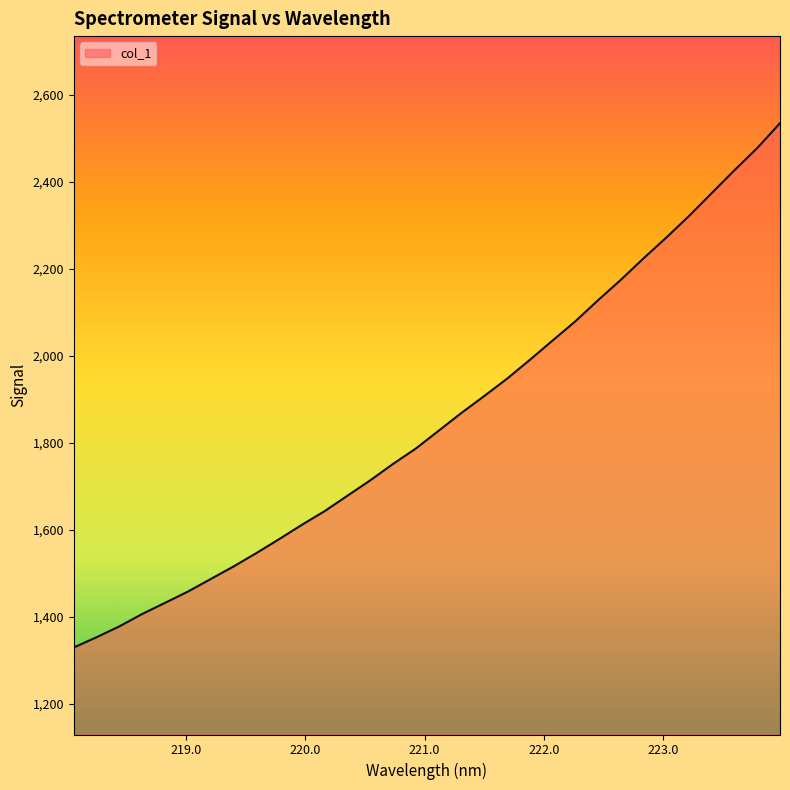

What is the maximum value shown in the chart?

2534.4